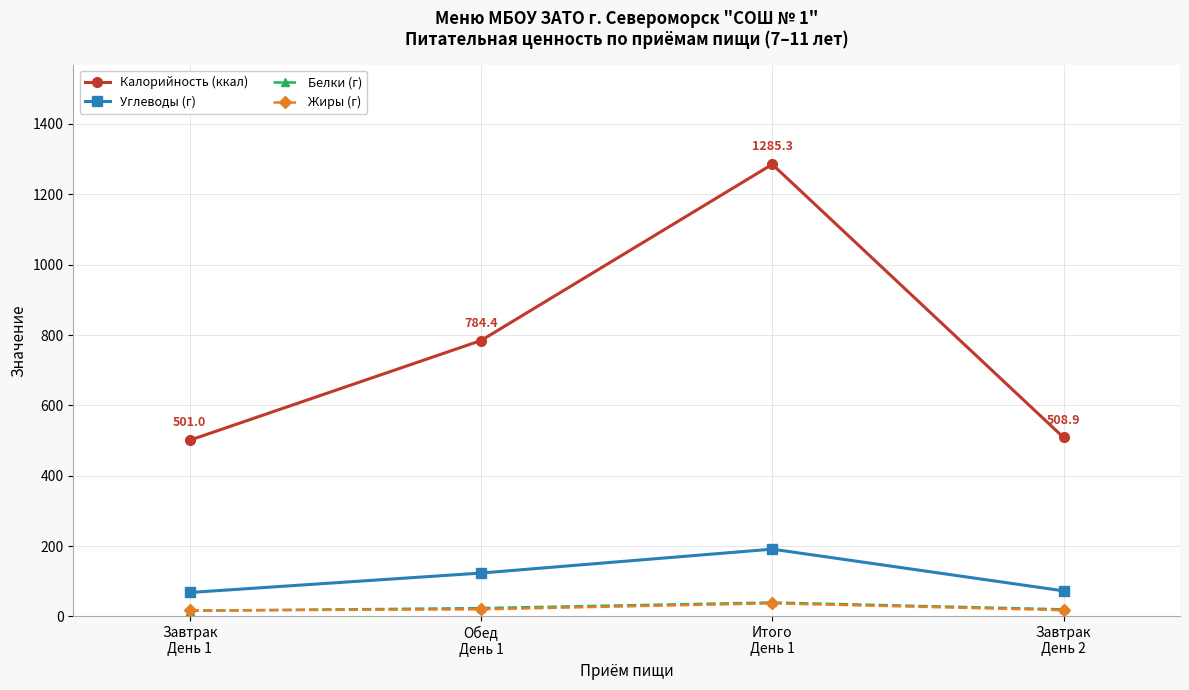

How many times do Жиры (г) and Белки (г) cross each other?

1